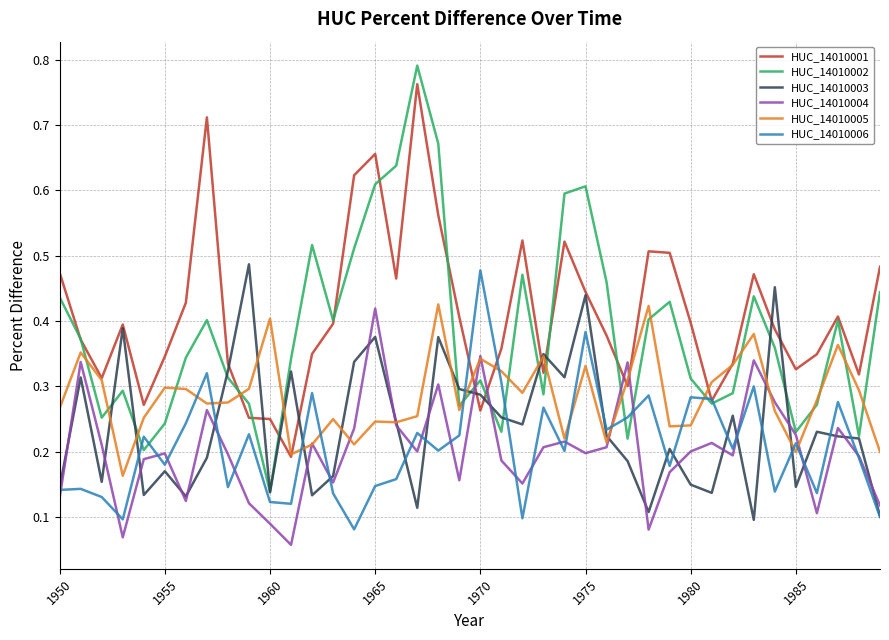

Which series has the widest spread of values?

HUC_14010002